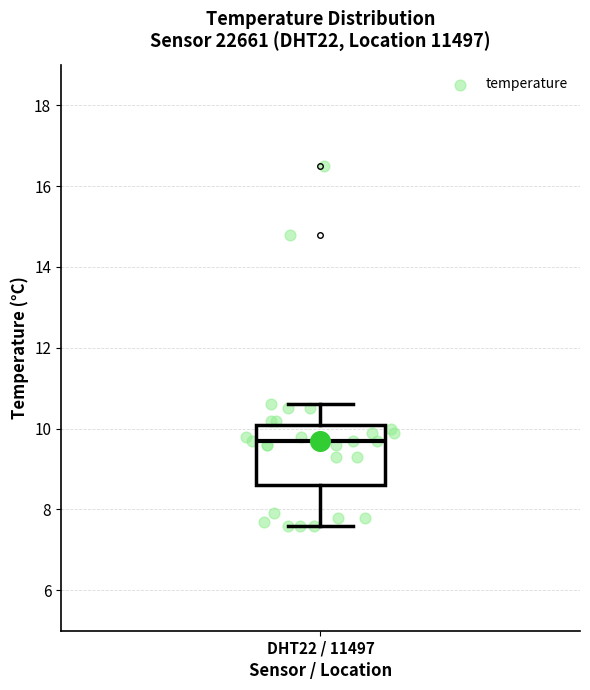

Transcribe this box plot: give where the median line is, the range the box spans, and where the two whiskers end, as read against the y-axis. The values are not printed on the chart, so give them approximately, as read against the axis.

median 9.8, box 8.6 to 10.2, whiskers 7.6 to 10.6